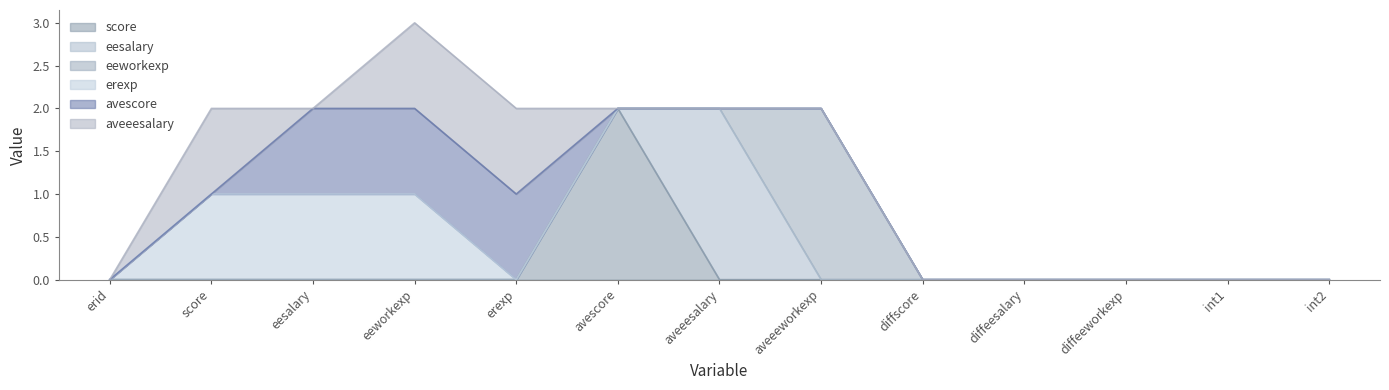

What is the label of the 1st point from the left?

erid